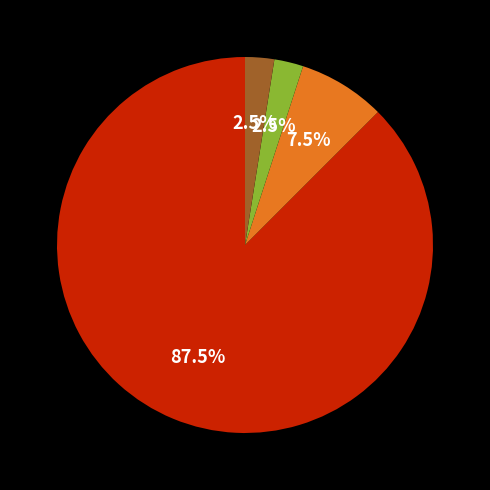

Does any single category account for the majority?

Yes